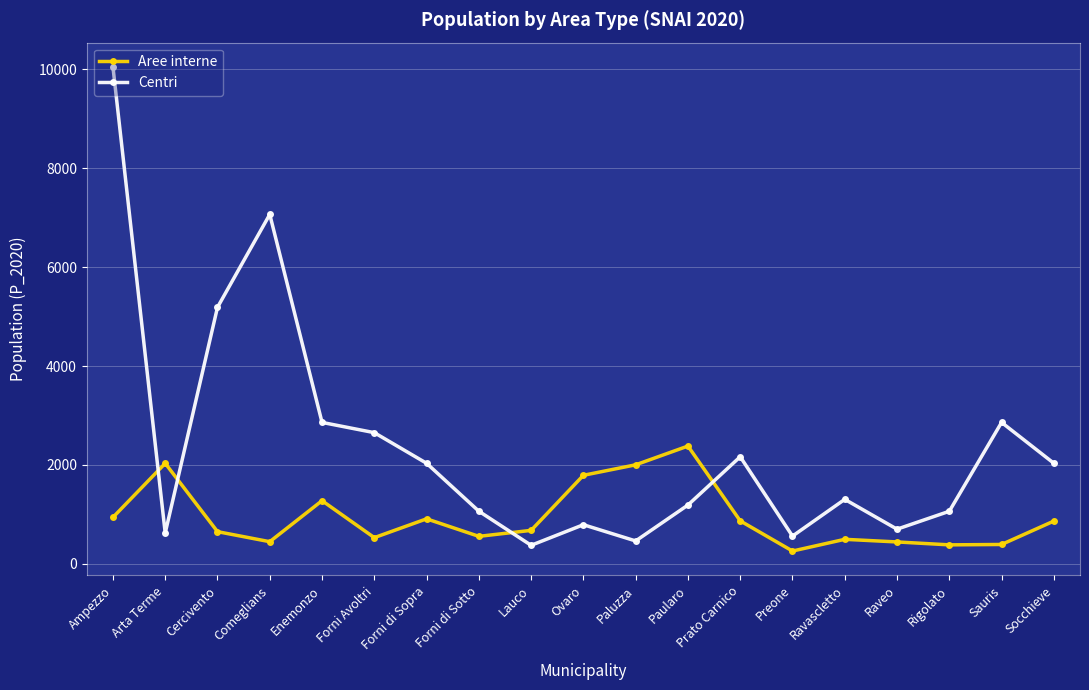

What position from the right is Socchieve?

1